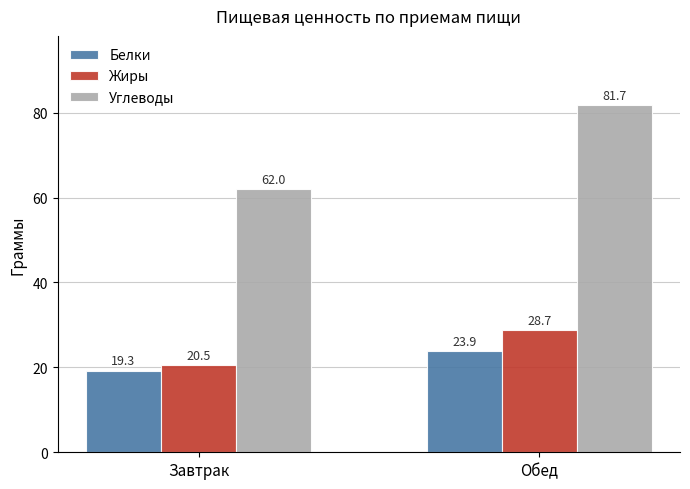

How many groups of bars are there?

2